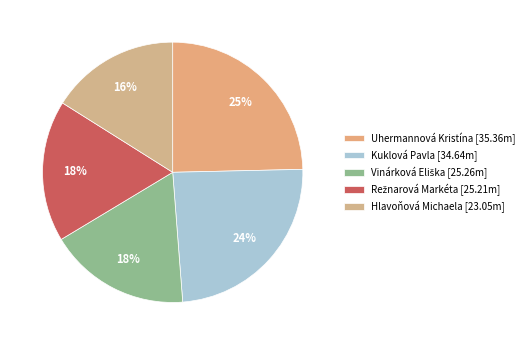

To the nearest percent, what is the difference between the largest and smallest slice percentages?

9%